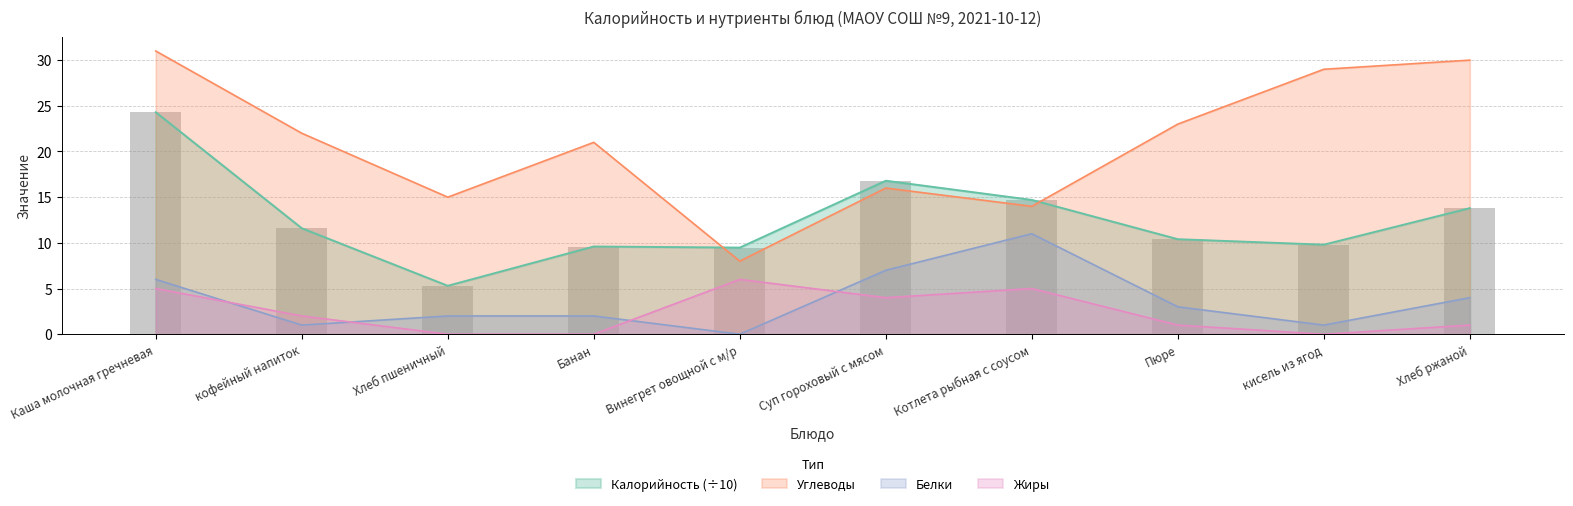

Which series has the largest range (max minus min)?

Углеводы